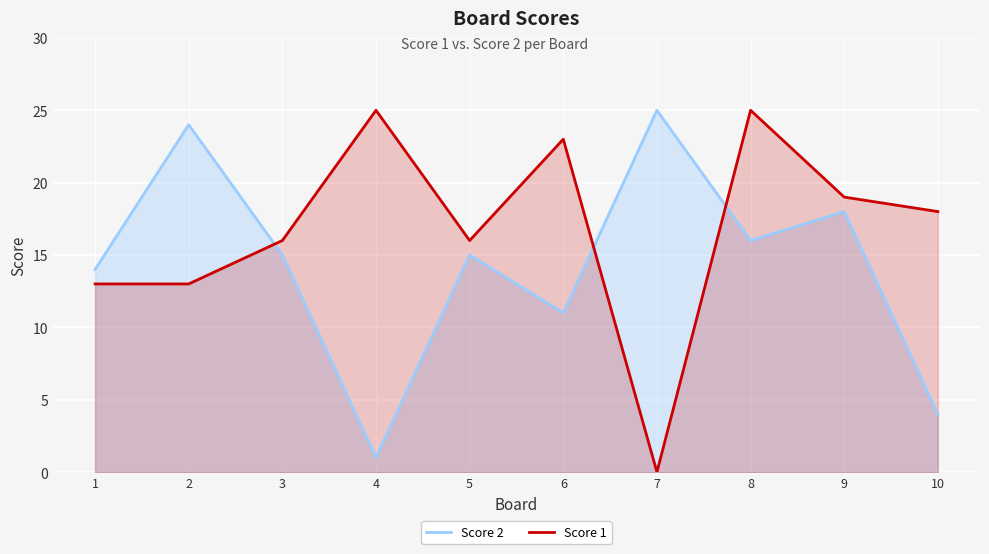

Between 6 and 4, which is larger?

6